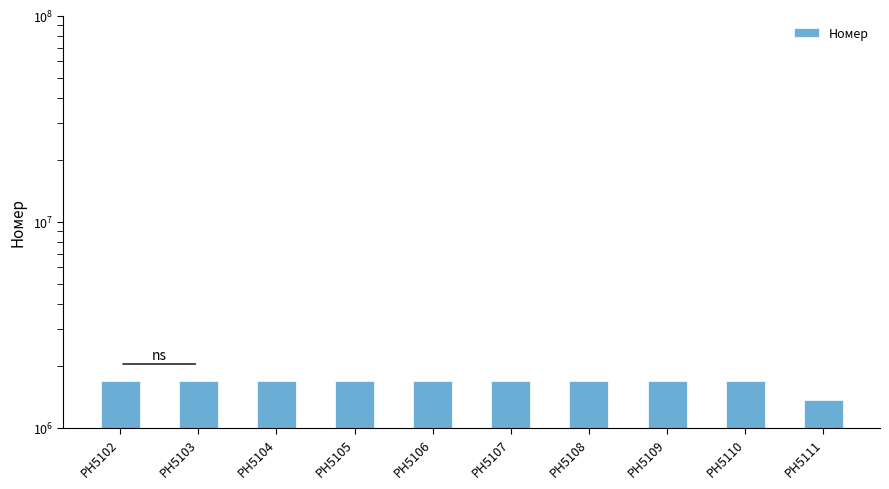

The value at PH5110 is 1685984. True or false?

True